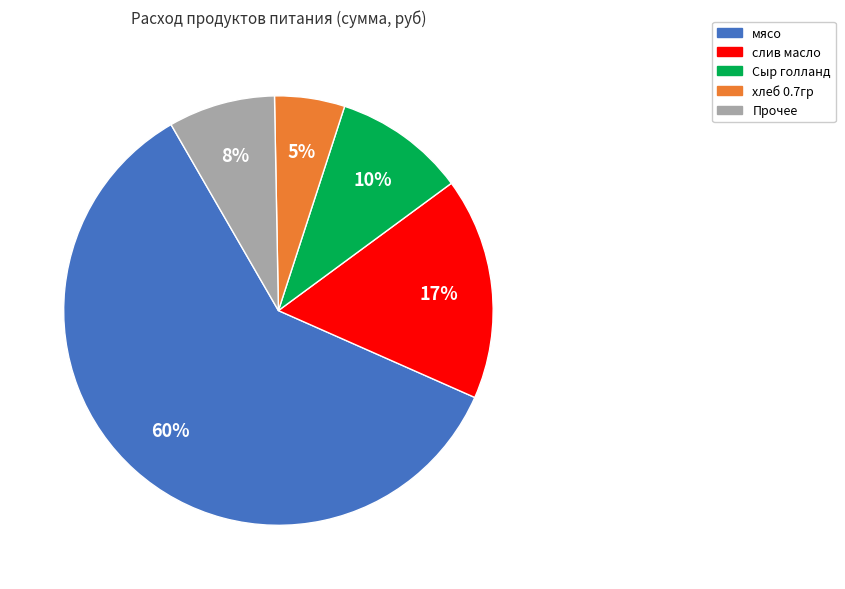

To the nearest percent, what is the difference between the largest and smallest slice percentages?

55%